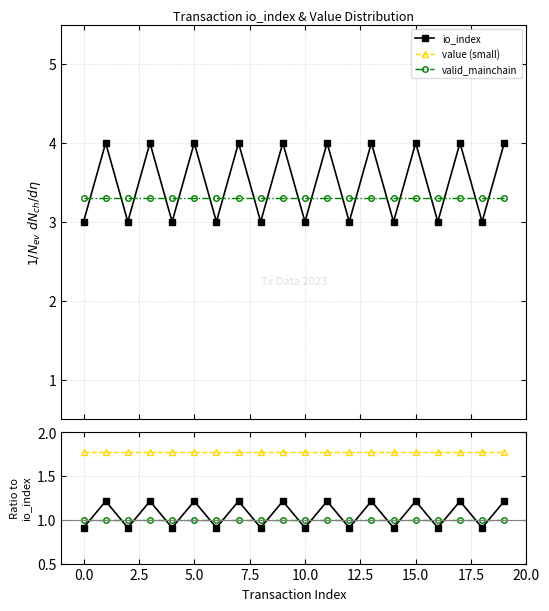

Does the chart have visible grid lines?

Yes